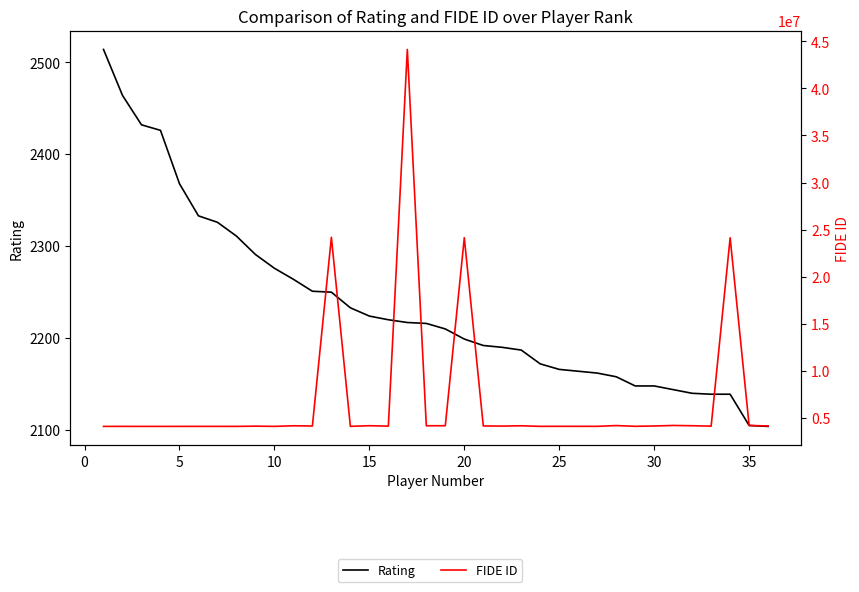

Which has a higher value, 25 or 30?

25